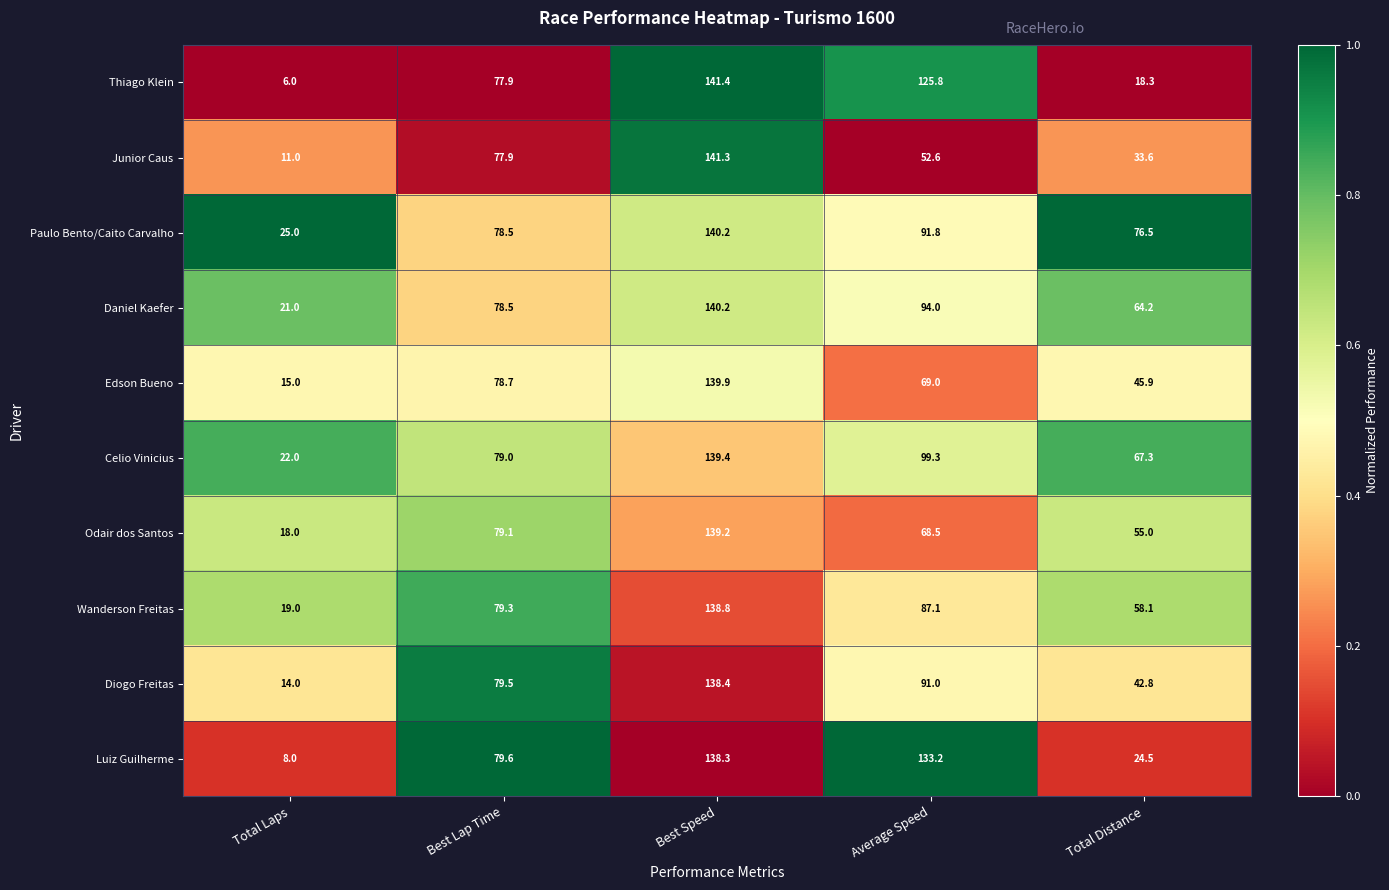

Is it true that Luiz Guilherme equals 71.5 at Best Speed?

False